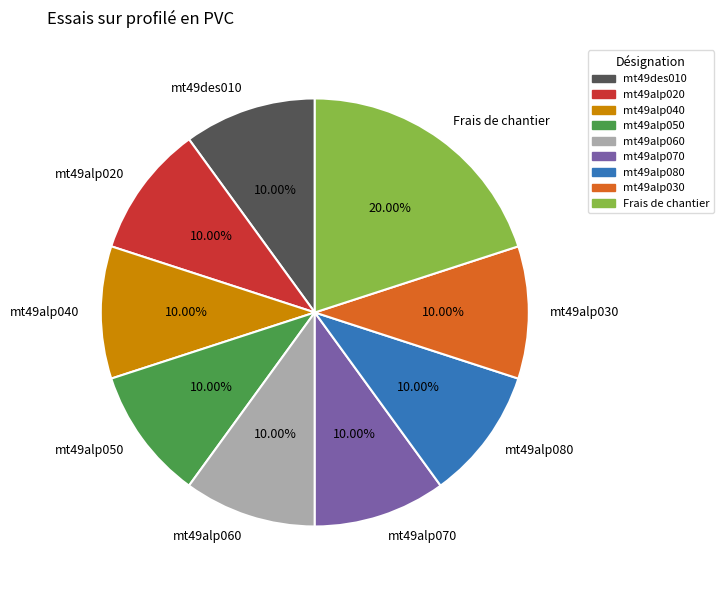

What is the ratio of the value at mt49des010 to the value at mt49alp070?

1.0